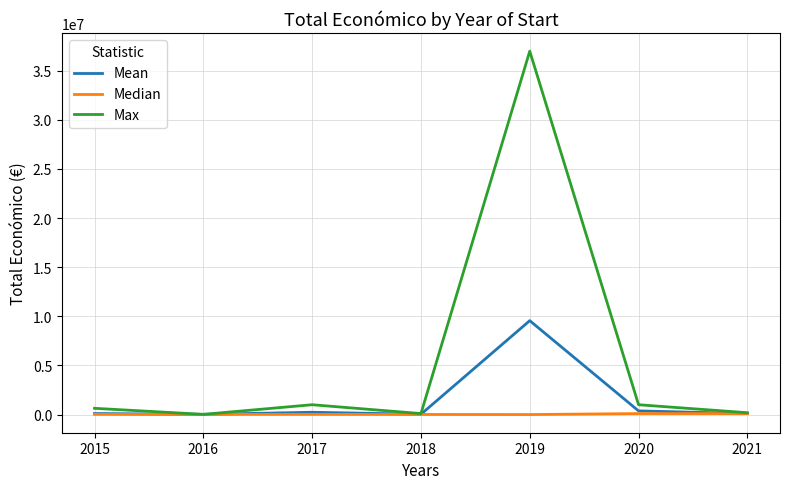

What is the lowest value of the Max series?

19859.0